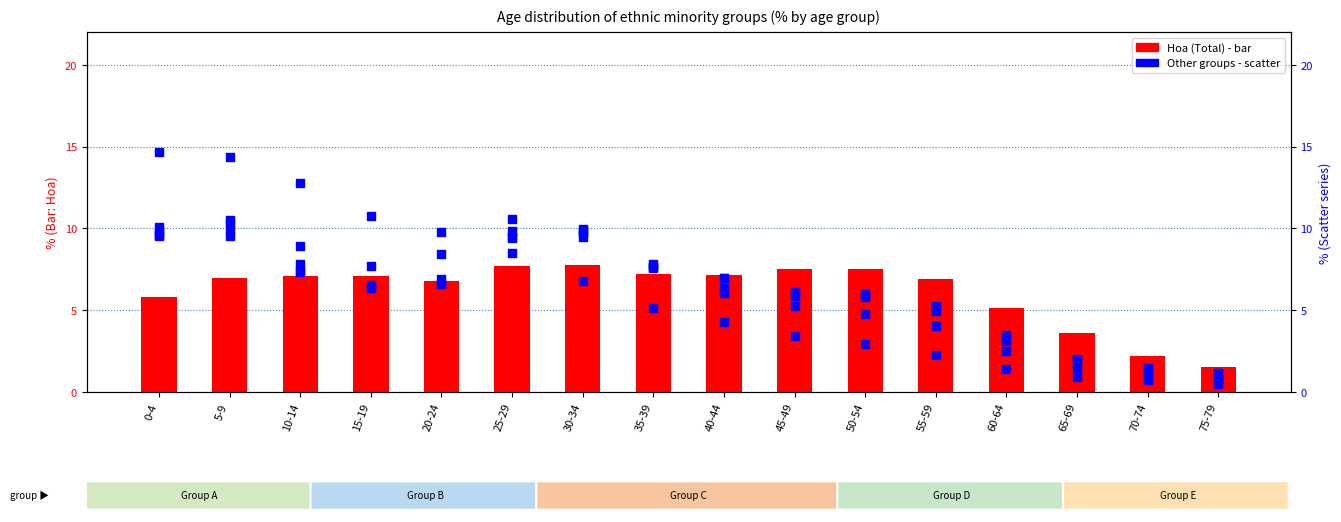

Which series has the widest spread of Y values?

Tày (Total)